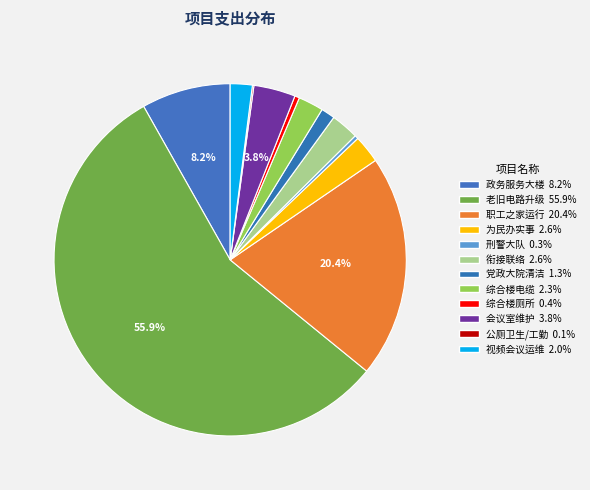

Count the number of slices in the pie.

12